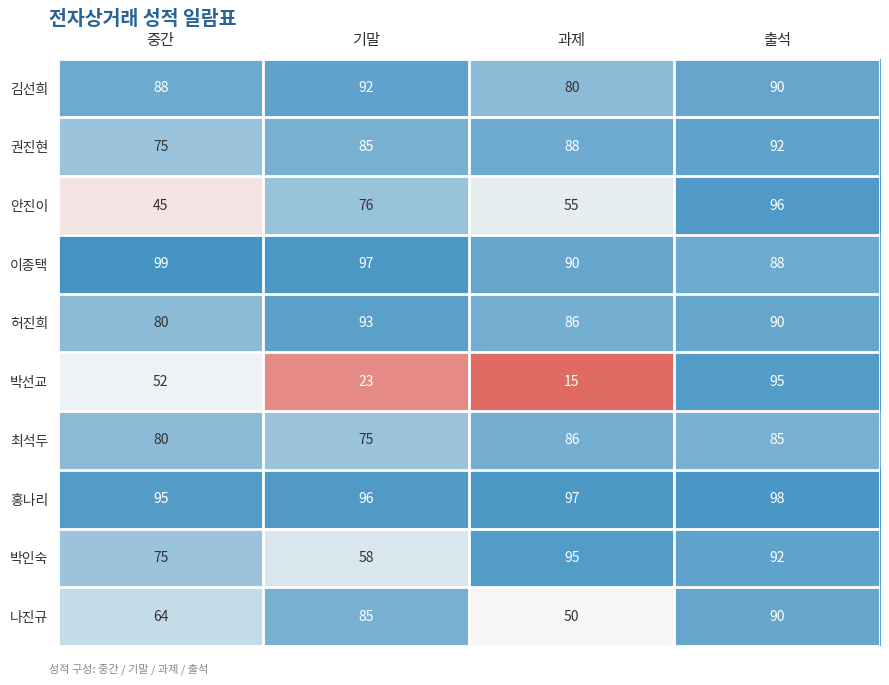

What is the spread (max minus min) of values at 출석?

13